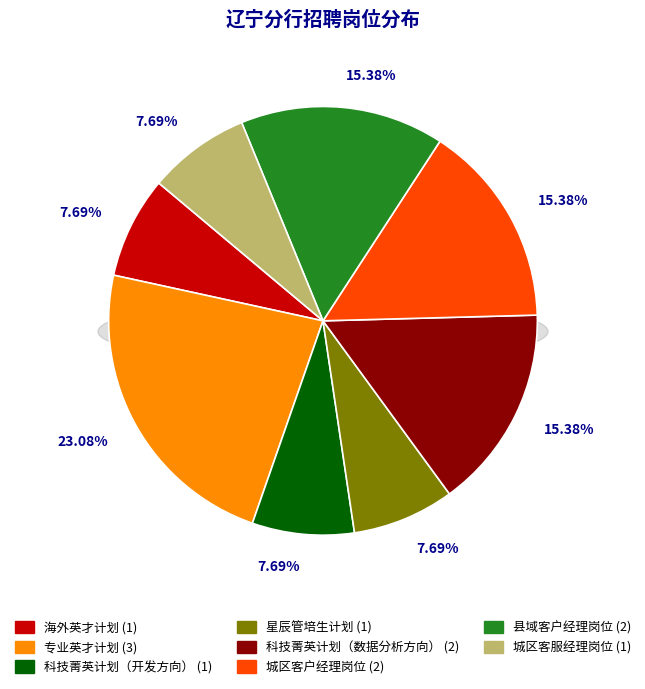

How many slices are in this pie chart?

8